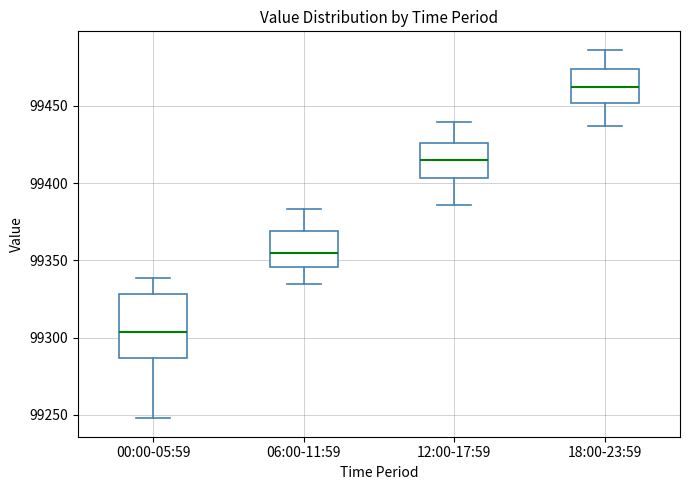

Reading left to right, transcribe this box plot: for each box, give where its median line is, the range the box spans, and where its two whiskers end, as read against the y-axis. The values are not printed on the chart, so give them approximately, as read against the axis.

00:00-05:59: median 99305, box 99285 to 99330, whiskers 99250 to 99340
06:00-11:59: median 99355, box 99345 to 99370, whiskers 99335 to 99385
12:00-17:59: median 99415, box 99405 to 99425, whiskers 99385 to 99440
18:00-23:59: median 99460, box 99450 to 99475, whiskers 99435 to 99485